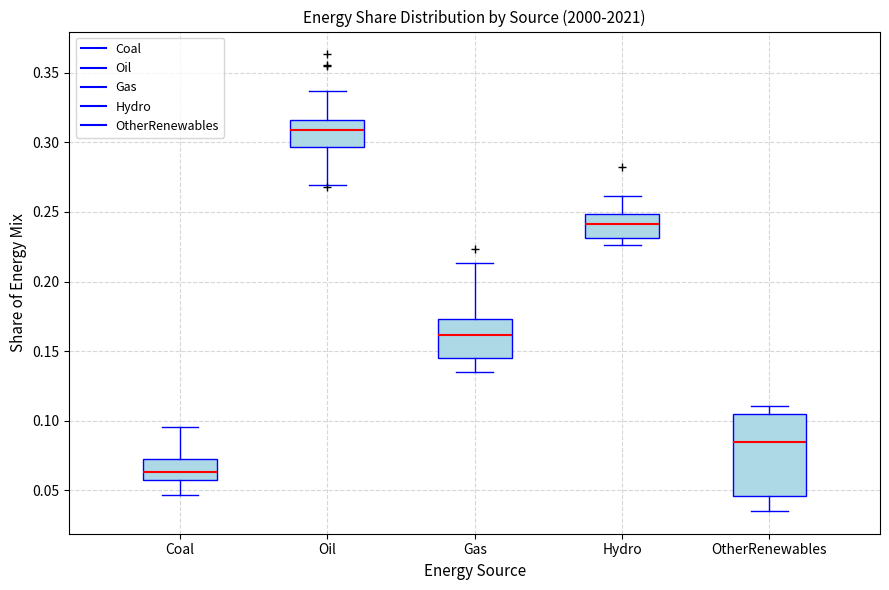

Reading left to right, transcribe this box plot: for each box, give where its median line is, the range the box spans, and where its two whiskers end, as read against the y-axis. The values are not printed on the chart, so give them approximately, as read against the axis.

Coal: median 0.065, box 0.055 to 0.075, whiskers 0.045 to 0.095
Oil: median 0.310, box 0.295 to 0.315, whiskers 0.270 to 0.335
Gas: median 0.160, box 0.145 to 0.175, whiskers 0.135 to 0.215
Hydro: median 0.240, box 0.230 to 0.250, whiskers 0.225 to 0.260
OtherRenewables: median 0.085, box 0.045 to 0.105, whiskers 0.035 to 0.110